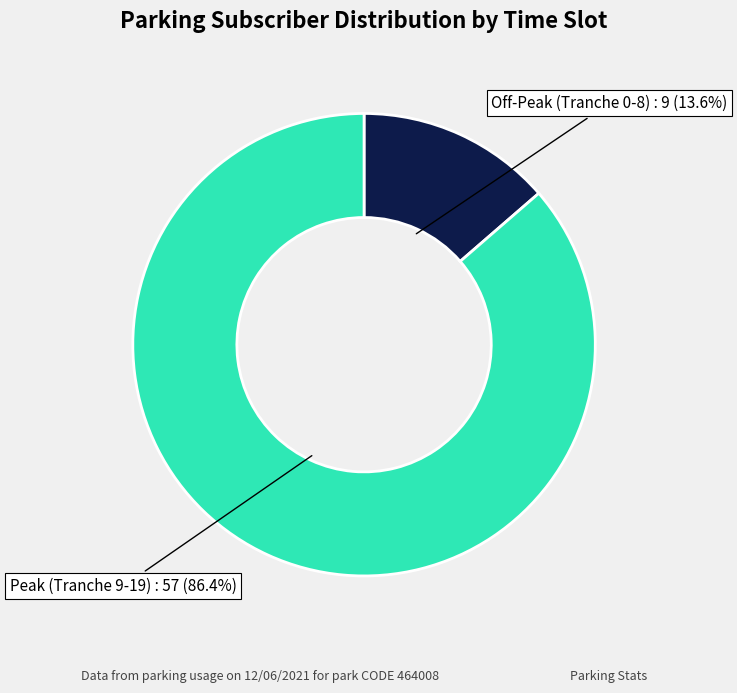

Combined, do Peak (Tranche 9-19) and Off-Peak (Tranche 0-8) account for over 50%?

Yes